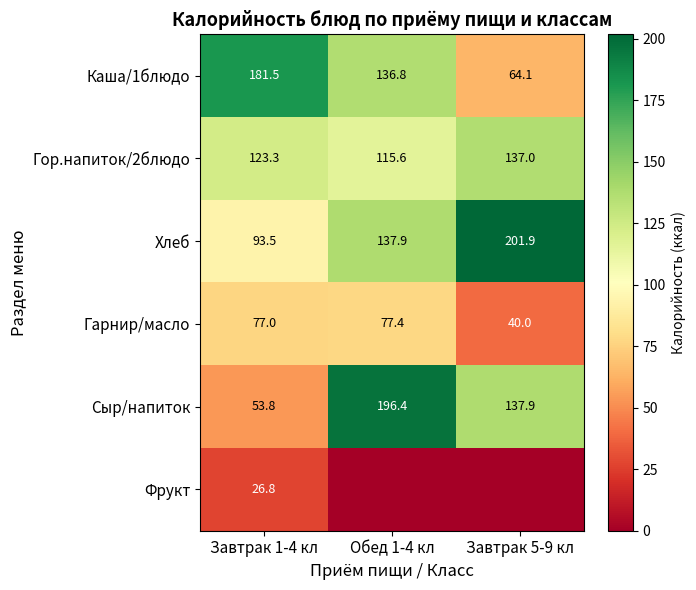

Which label corresponds to the largest value in the chart?

Завтрак 5-9 кл